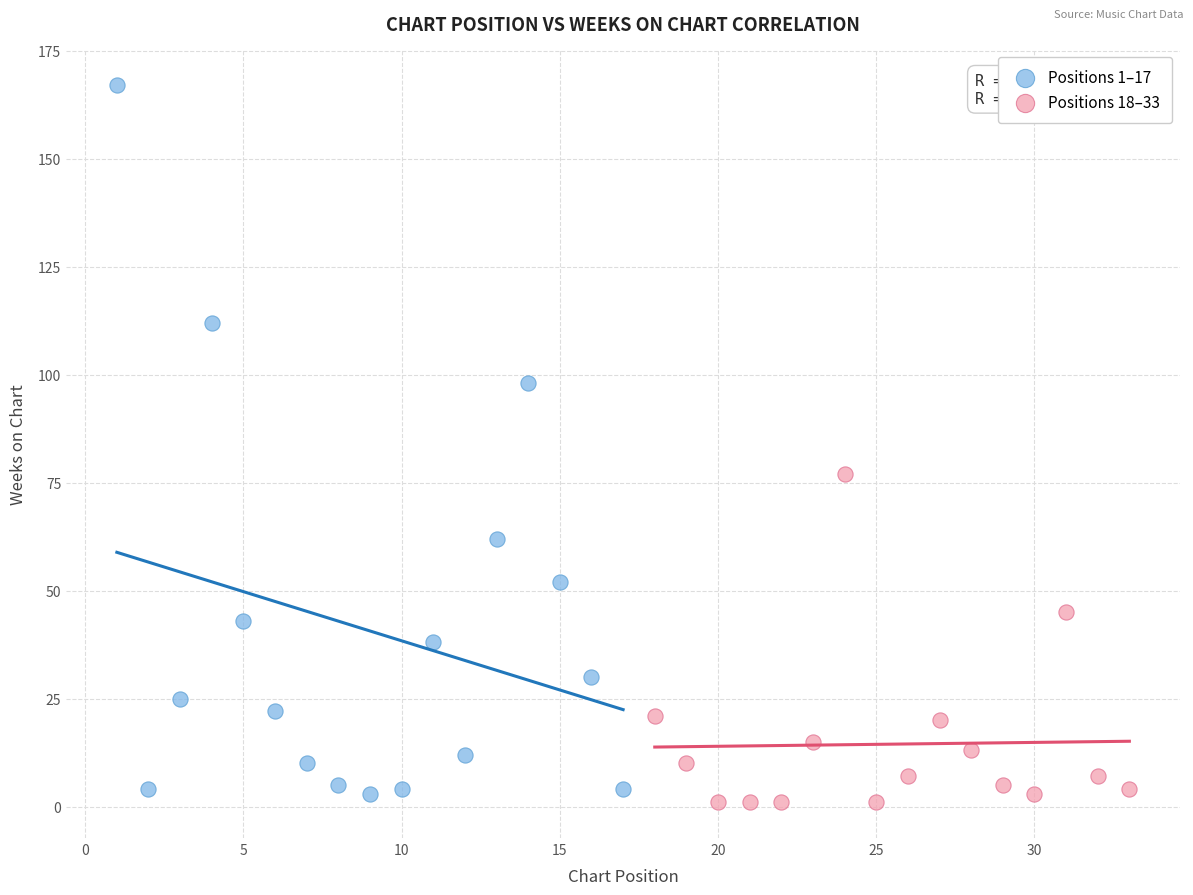

Which series contains the highest Y value?

Positions 1–17